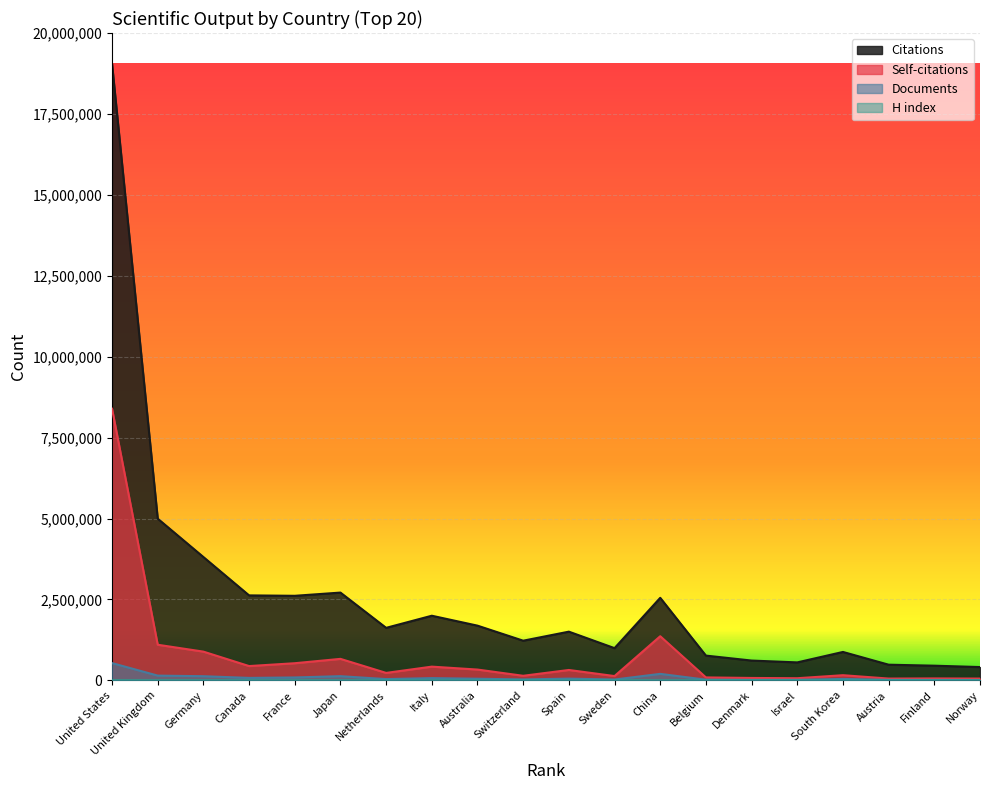

Which has a higher value, Canada or Finland?

Canada